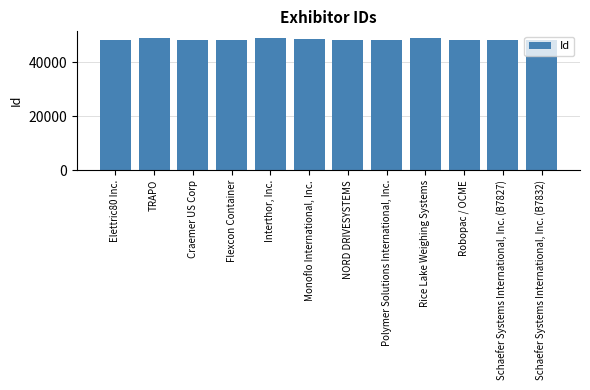

The value at Rice Lake Weighing Systems is 24236. True or false?

False